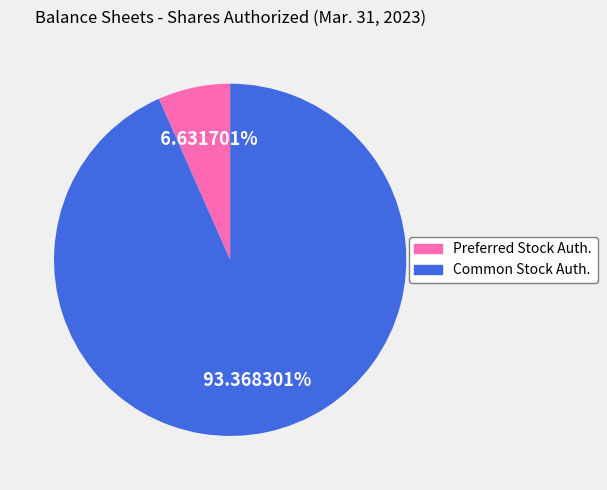

Which slice represents more than half of the pie?

Common Stock Auth.